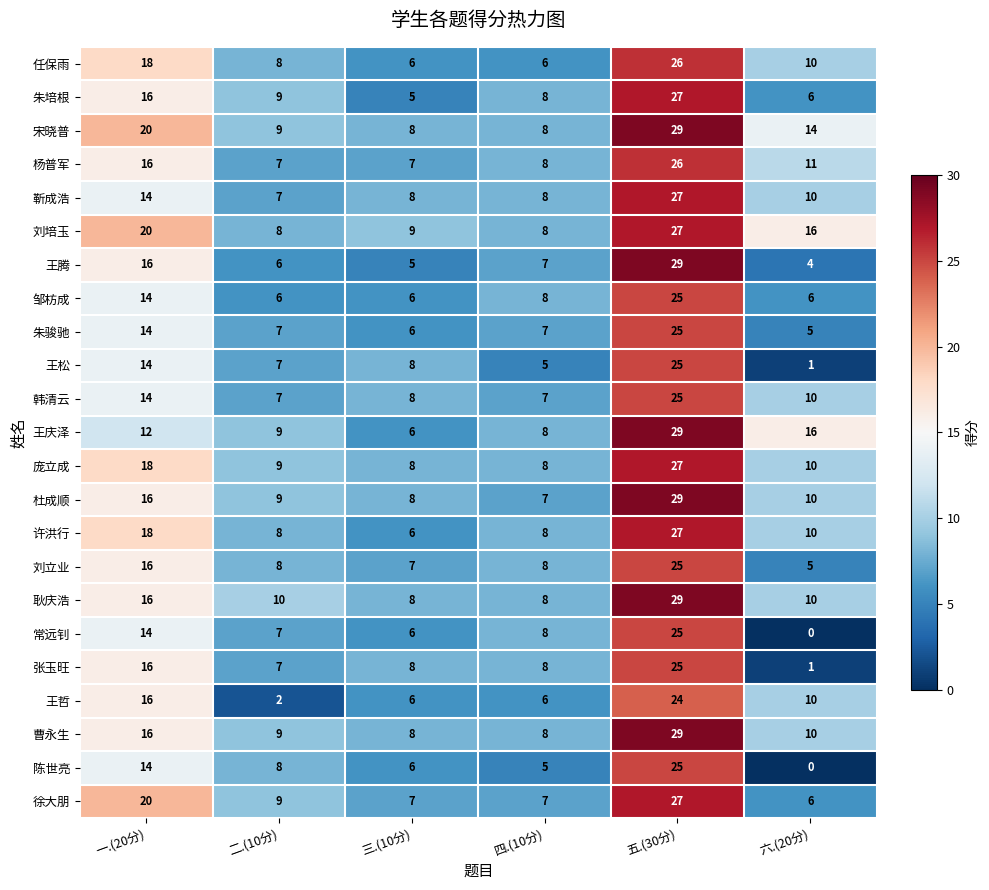

At which category is the sum across all series the highest?

五.(30分)